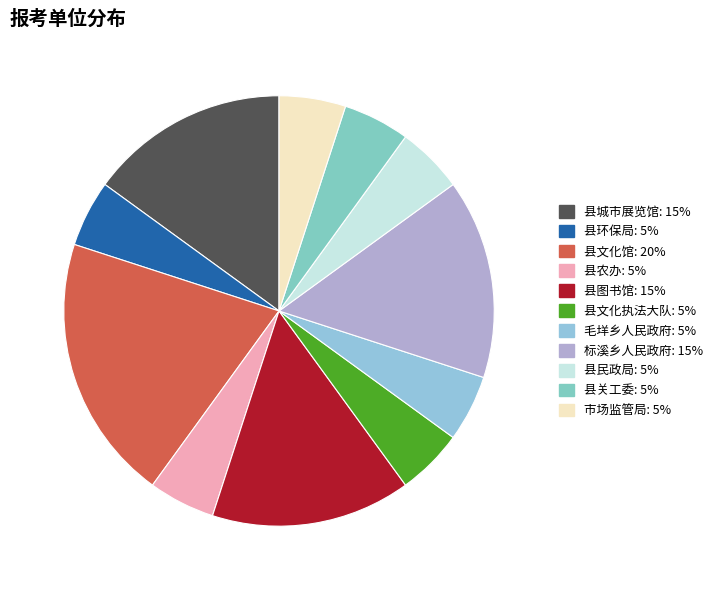

The 县民政局 slice represents 5% of the pie. True or false?

True